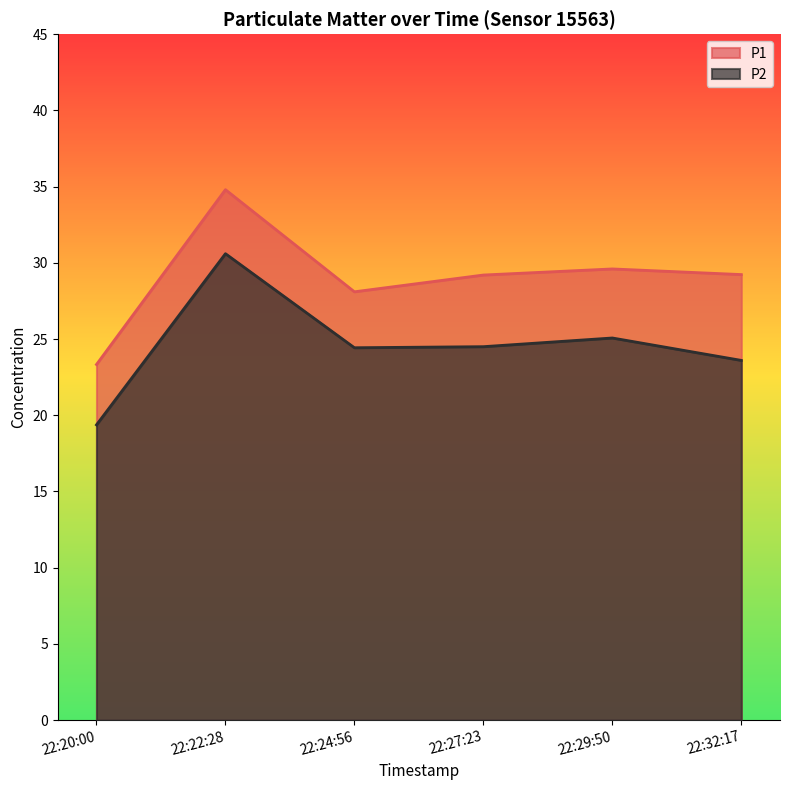

The value of P2 at 22:24:56 is 40.5. True or false?

False